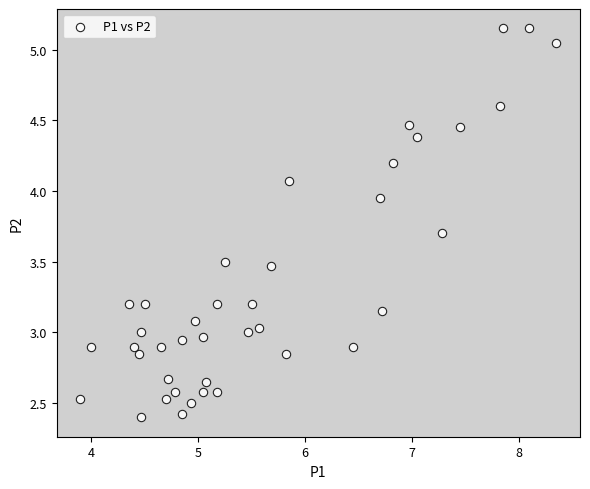

What is the range of X values (max minus min)?

4.4